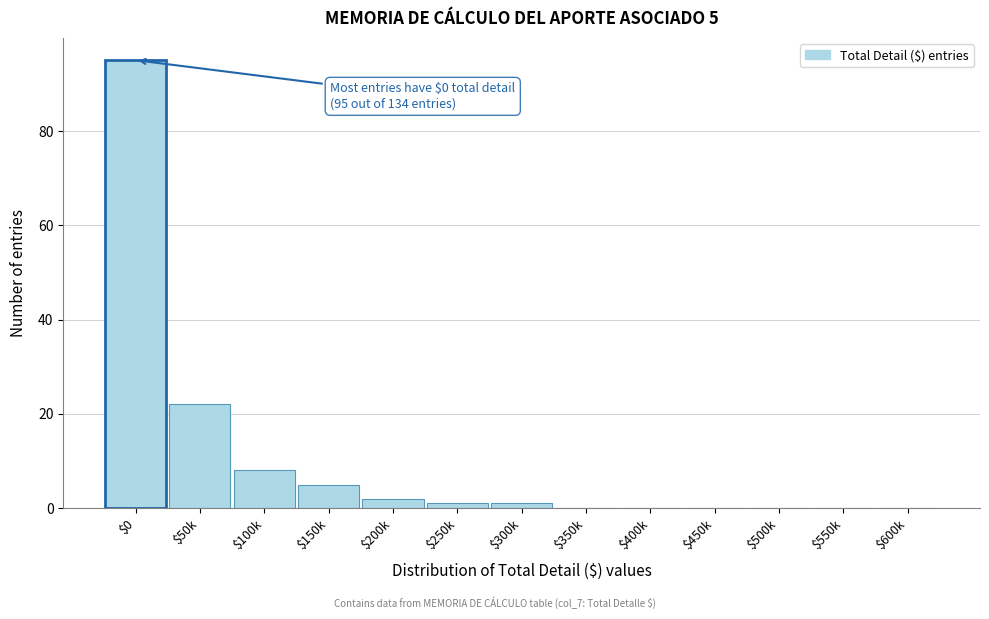

True or false: the data shows 0 at $350k.

True